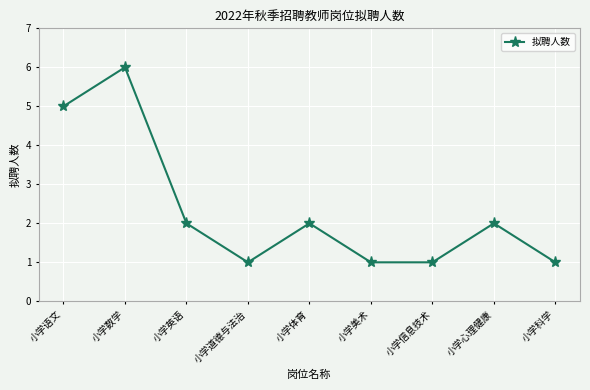

What is the greatest value displayed?

6